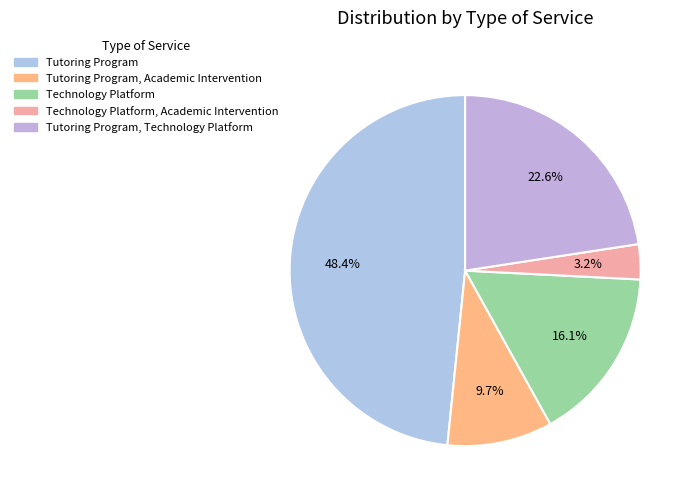

Is there any slice that represents more than half of the pie?

No